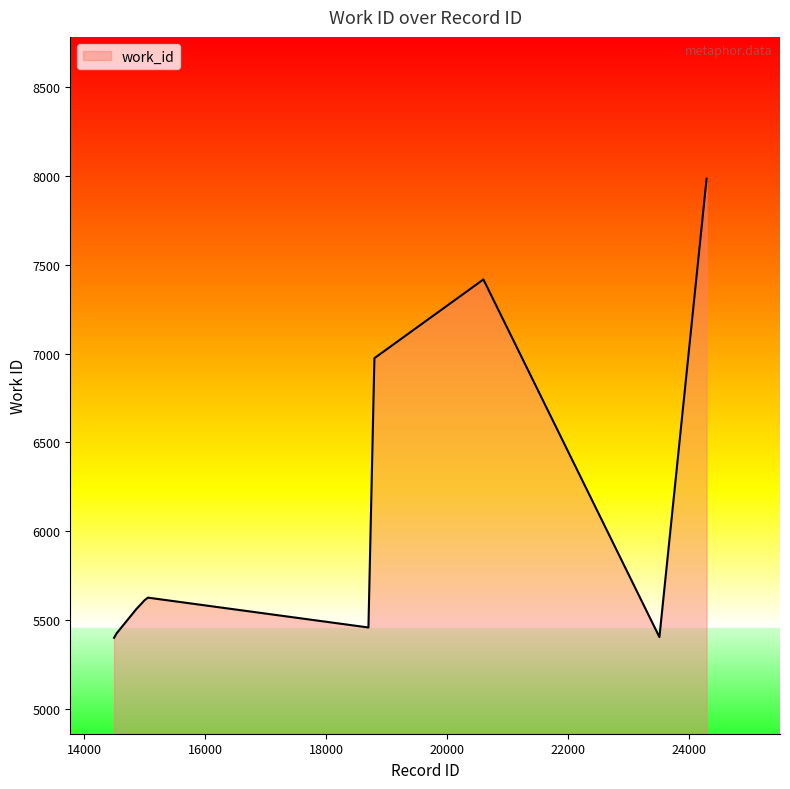

What is the greatest value displayed?

7984